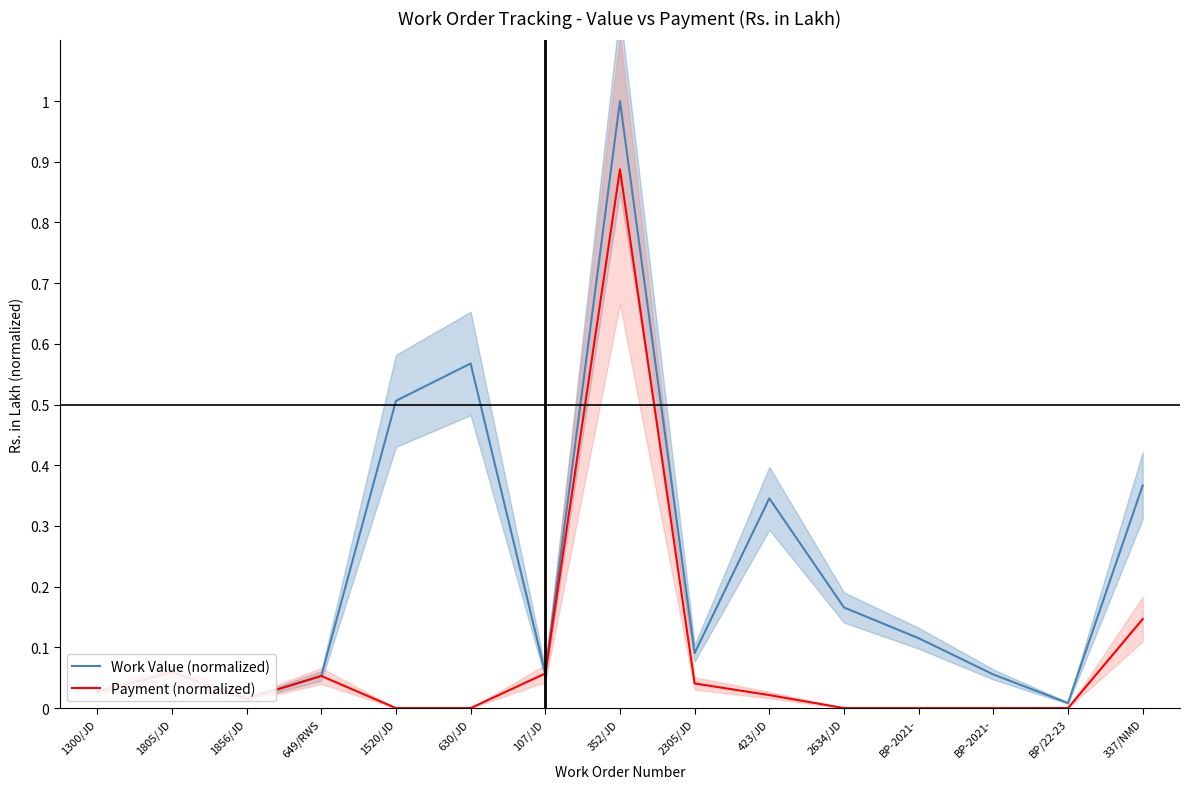

Between 2634/JD and 1805/JD, which is larger?

2634/JD